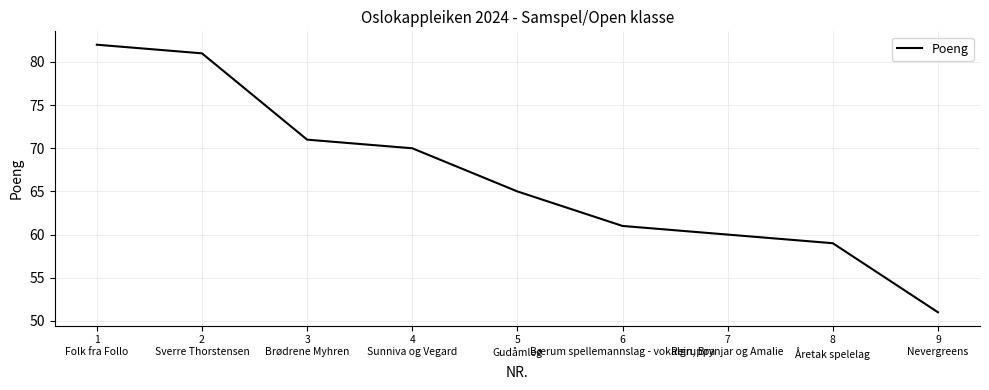

What is the difference between the values at 8
Åretak spelelag and 6
Bærum spellemannslag - vokalgruppa?

2